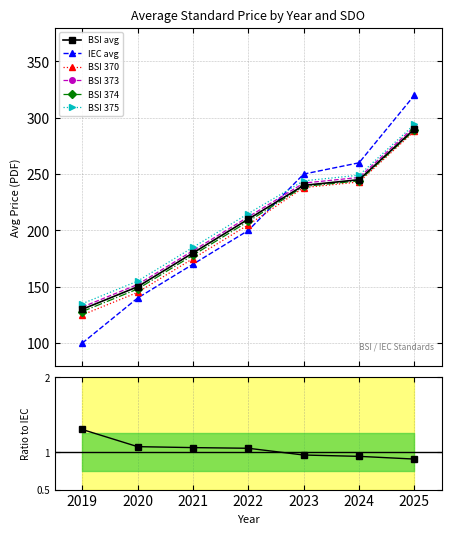

What is the maximum value for BSI 370?

288